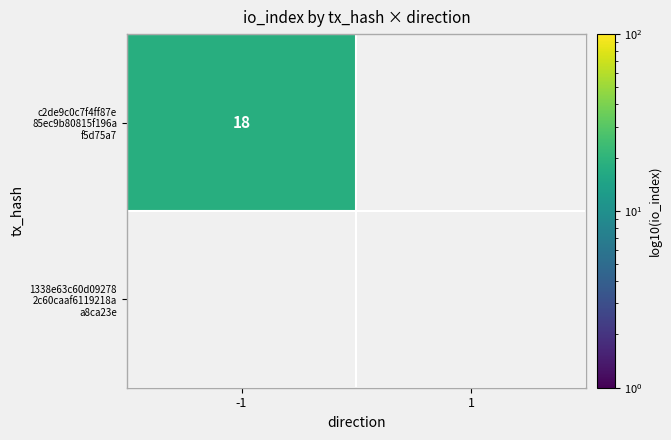

What is the difference between the c2de9c0c7f4ff87e 85ec9b80815f196a f5d75a7 values at -1 and 1?

18